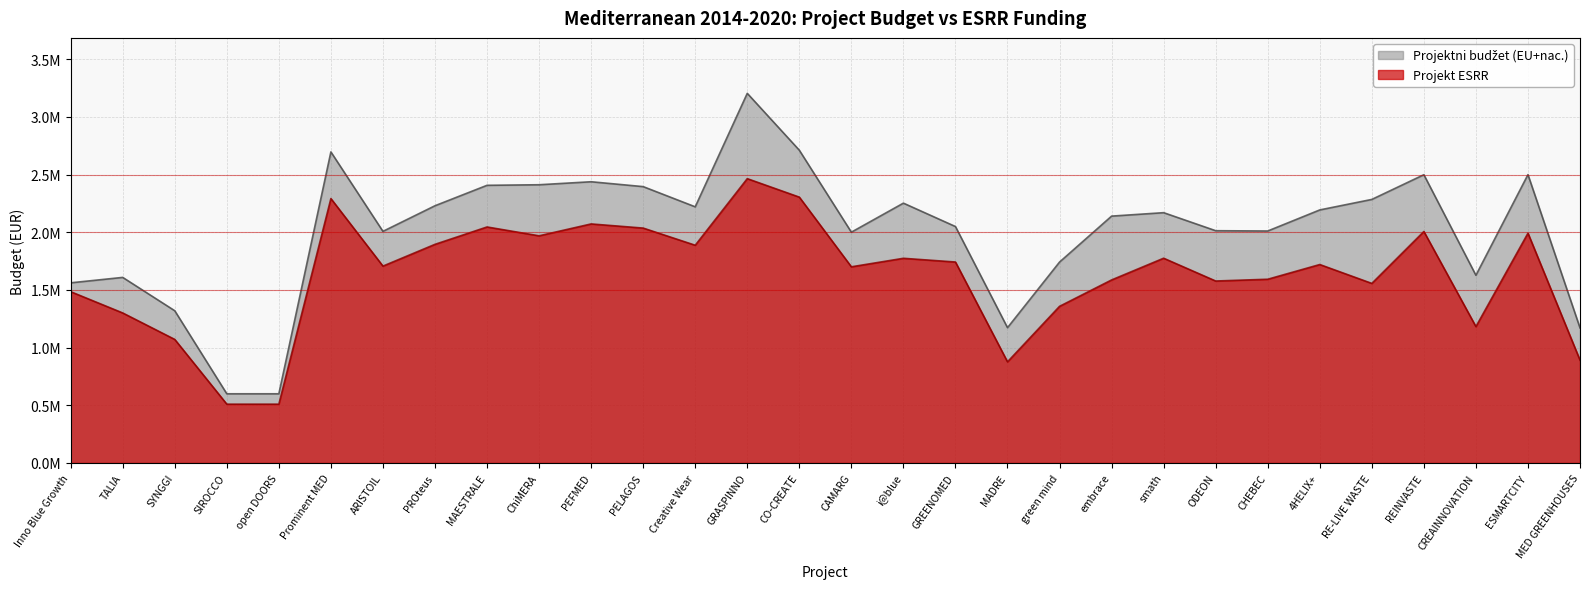

List the series in order of their overall mean, highest first.

Projektni budžet (EU+nac.), Projekt ESRR